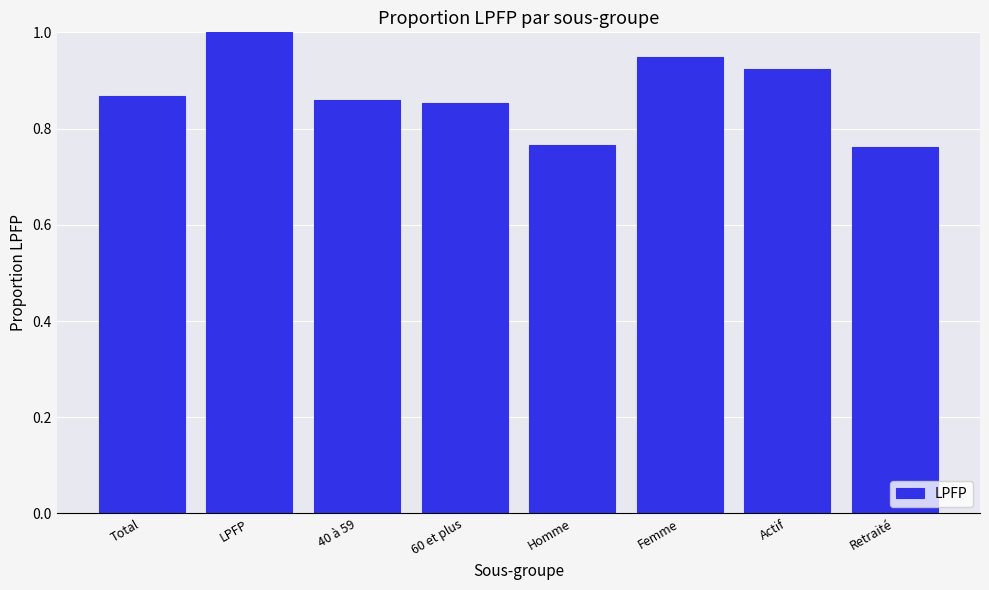

Between Actif and 40 à 59, which is larger?

Actif